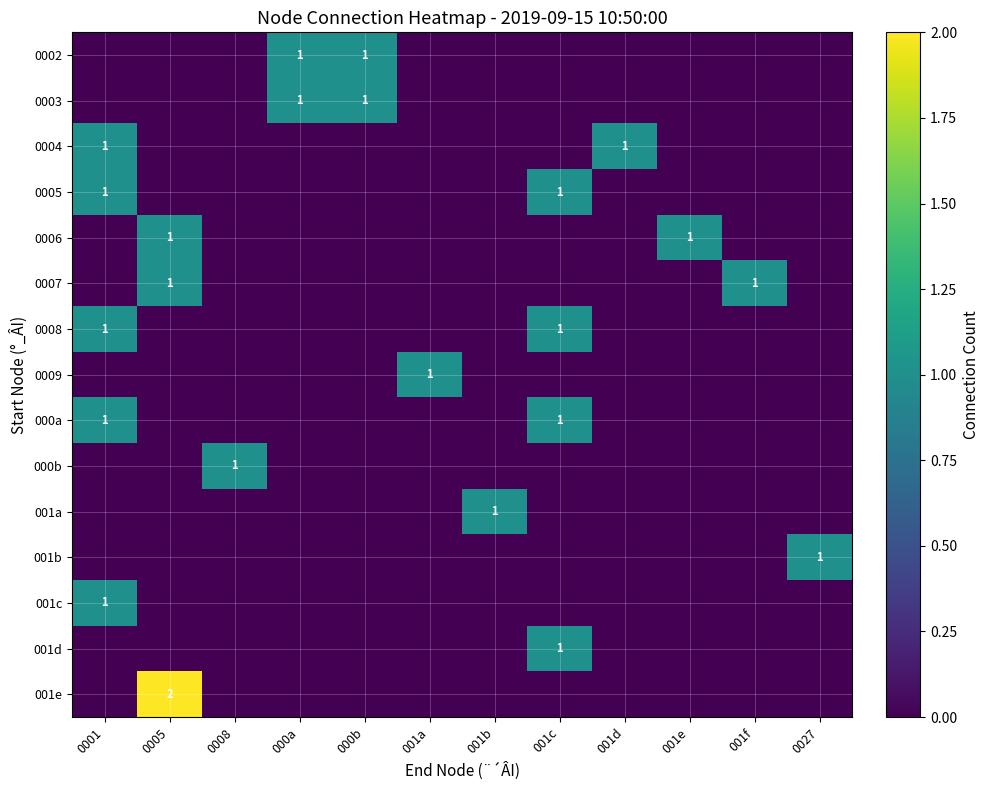

The value of 0009 at 001a is 0. True or false?

False